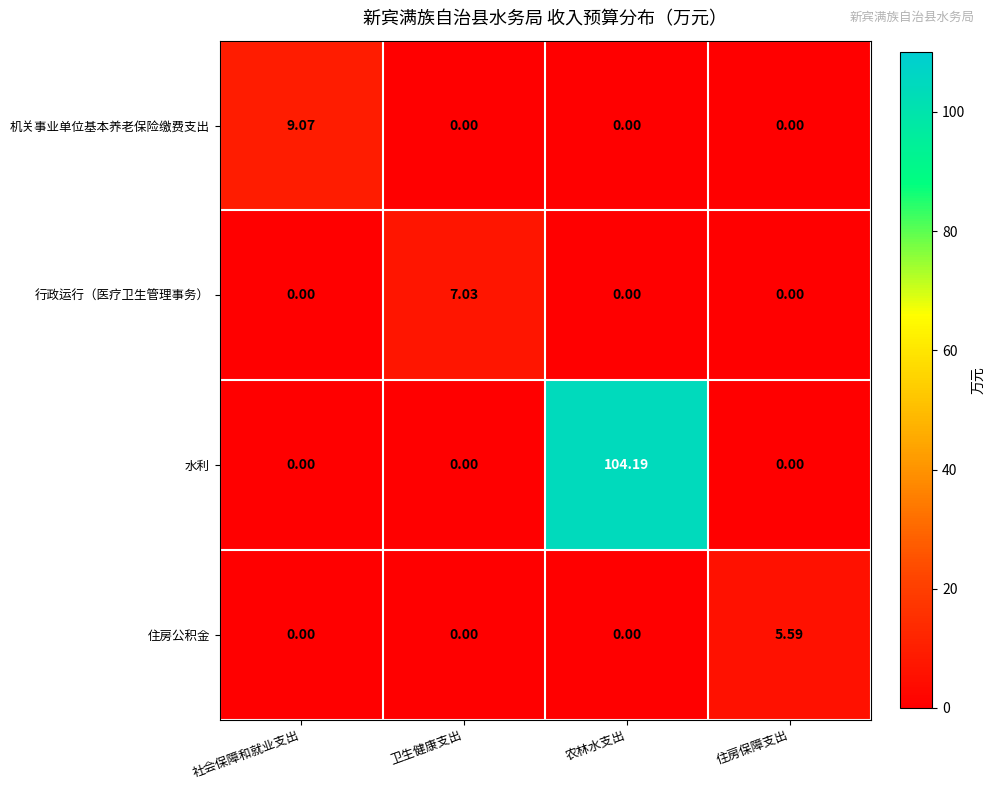

Count the number of data series in this chart.

4